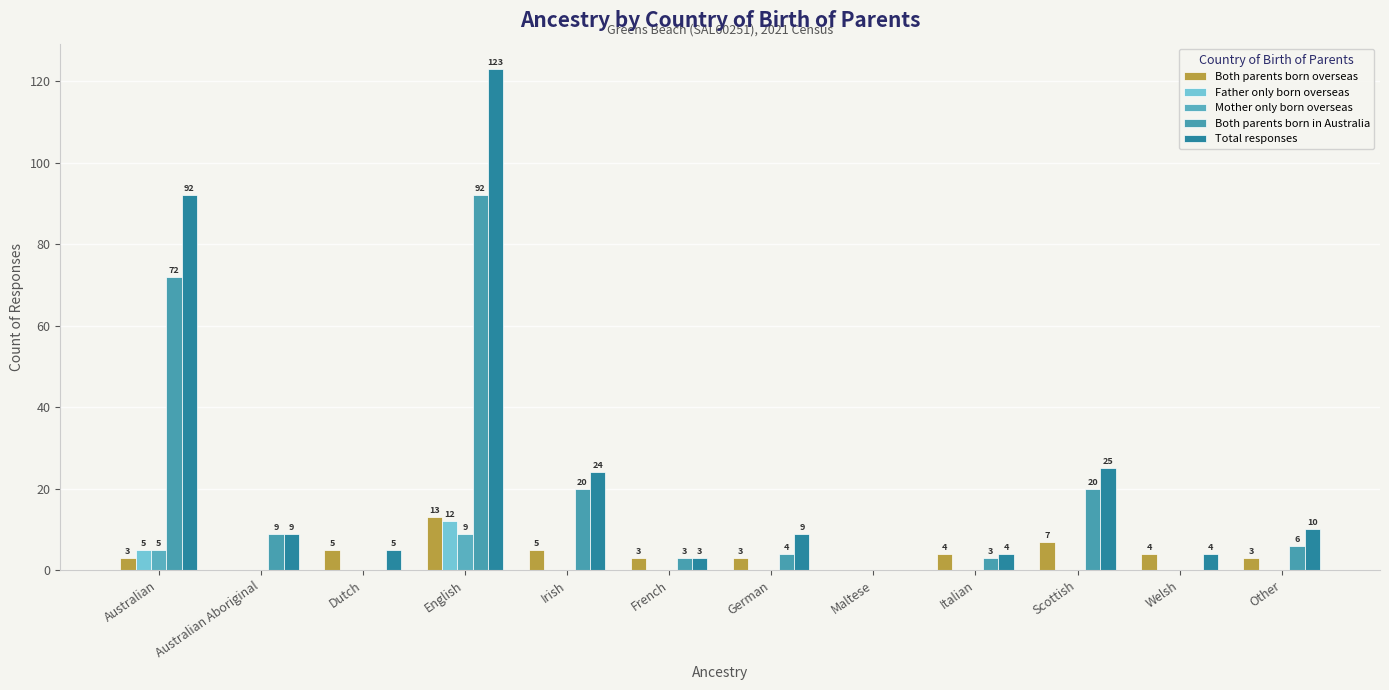

Reading left to right, transcribe all the data shown in this chart.

Both parents born overseas: 3	0	5	13	5	3	3	0	4	7	4	3
Father only born overseas: 5	0	0	12	0	0	0	0	0	0	0	0
Mother only born overseas: 5	0	0	9	0	0	0	0	0	0	0	0
Both parents born in Australia: 72	9	0	92	20	3	4	0	3	20	0	6
Total responses: 92	9	5	123	24	3	9	0	4	25	4	10